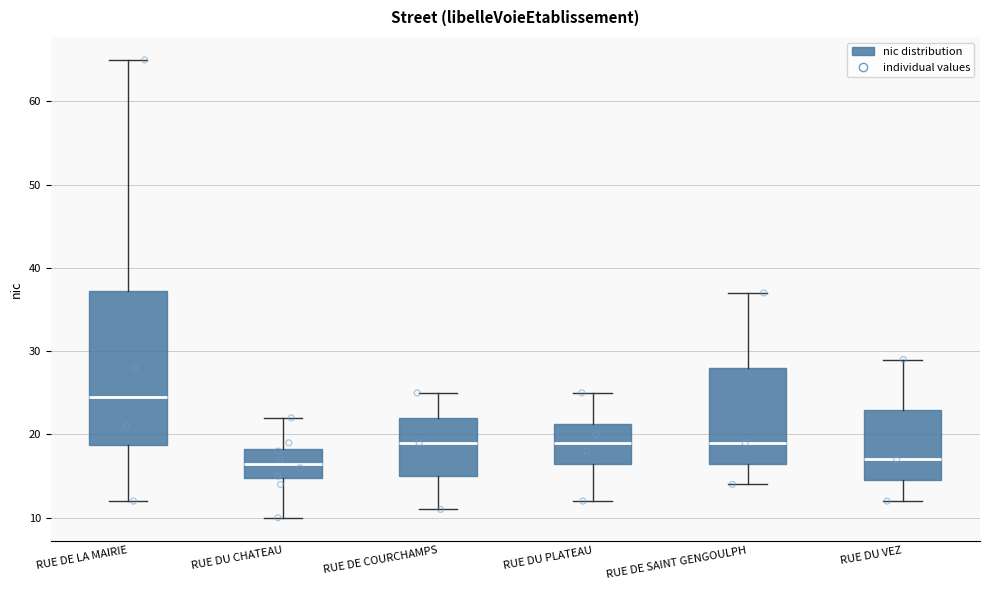

Reading left to right, transcribe this box plot: for each box, give where its median line is, the range the box spans, and where its two whiskers end, as read against the y-axis. The values are not printed on the chart, so give them approximately, as read against the axis.

RUE DE LA MAIRIE: median 25, box 19 to 37, whiskers 12 to 65
RUE DU CHATEAU: median 17, box 15 to 18, whiskers 10 to 22
RUE DE COURCHAMPS: median 19, box 15 to 22, whiskers 11 to 25
RUE DU PLATEAU: median 19, box 17 to 21, whiskers 12 to 25
RUE DE SAINT GENGOULPH: median 19, box 17 to 28, whiskers 14 to 37
RUE DU VEZ: median 17, box 15 to 23, whiskers 12 to 29